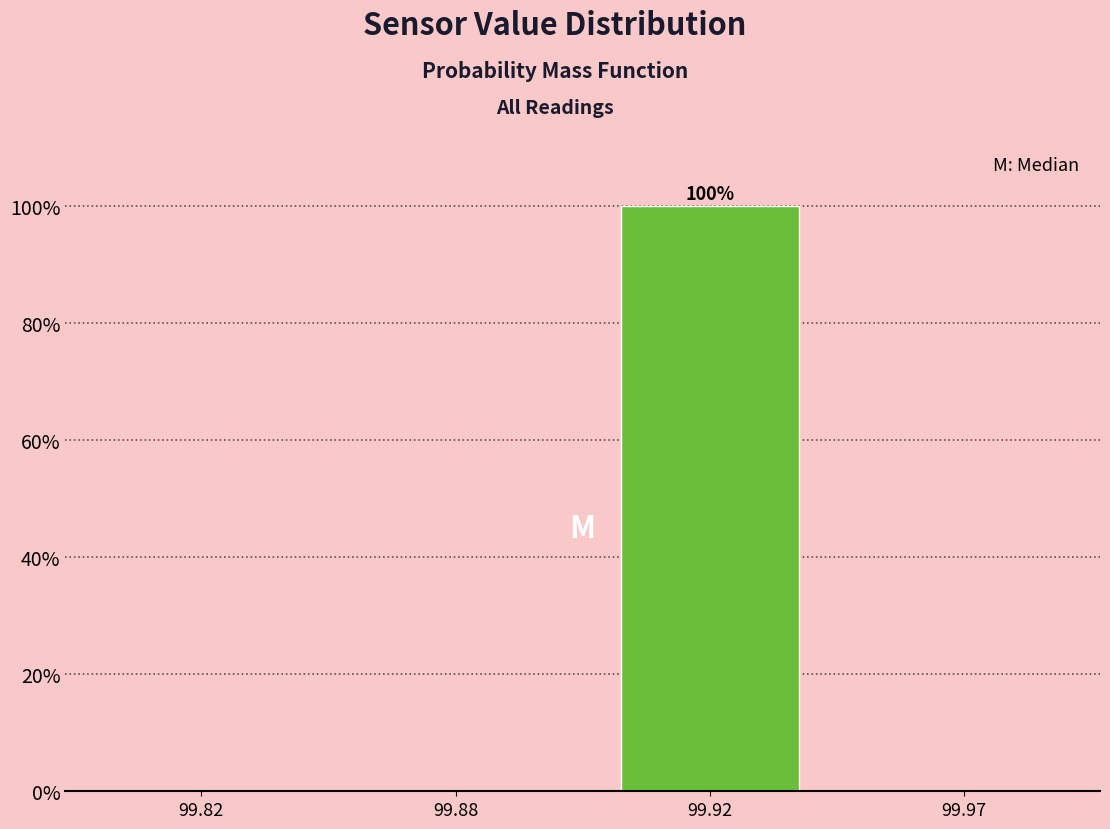

Reading left to right, extract all data points from this chart.

99.82=0	99.88=0	99.92=100	99.97=0